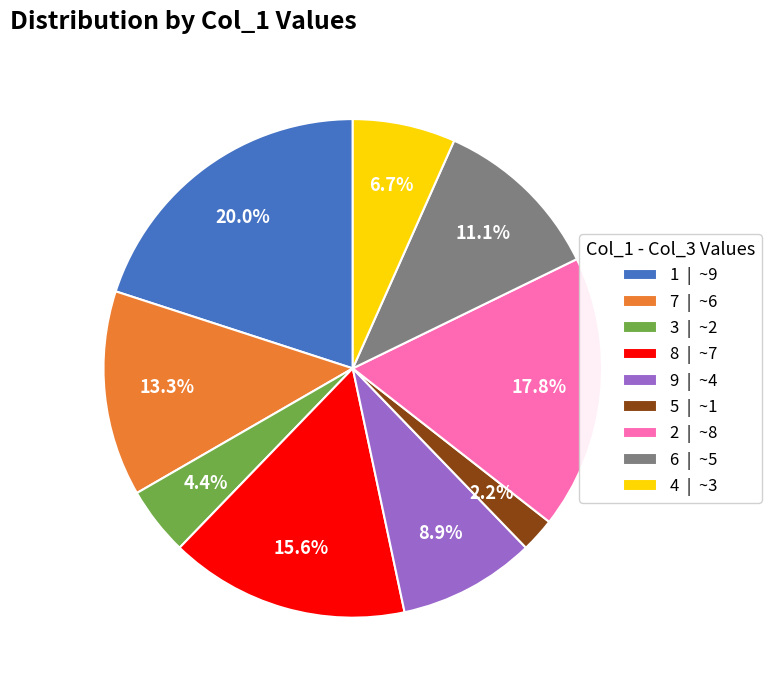

To the nearest percent, what is the average slice percentage?

11%